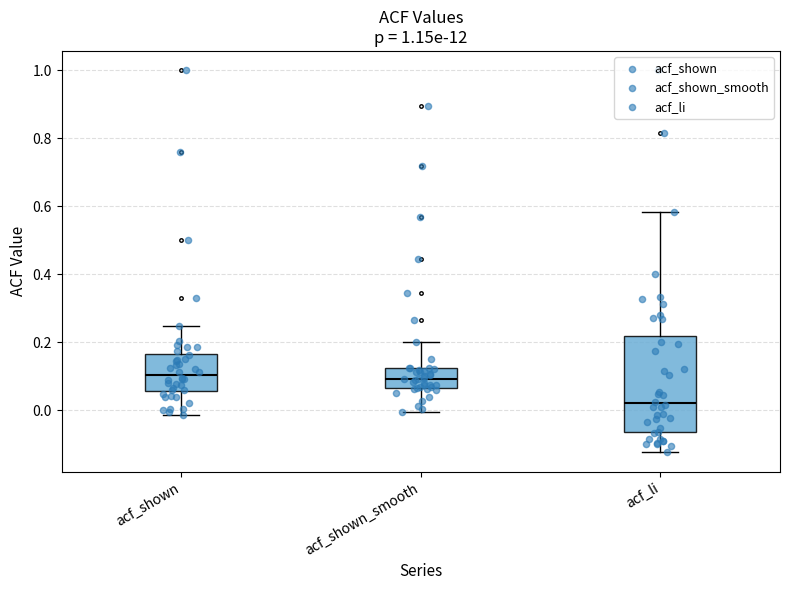

Which box is the tallest, from its lower edge to its upper edge?

acf_li